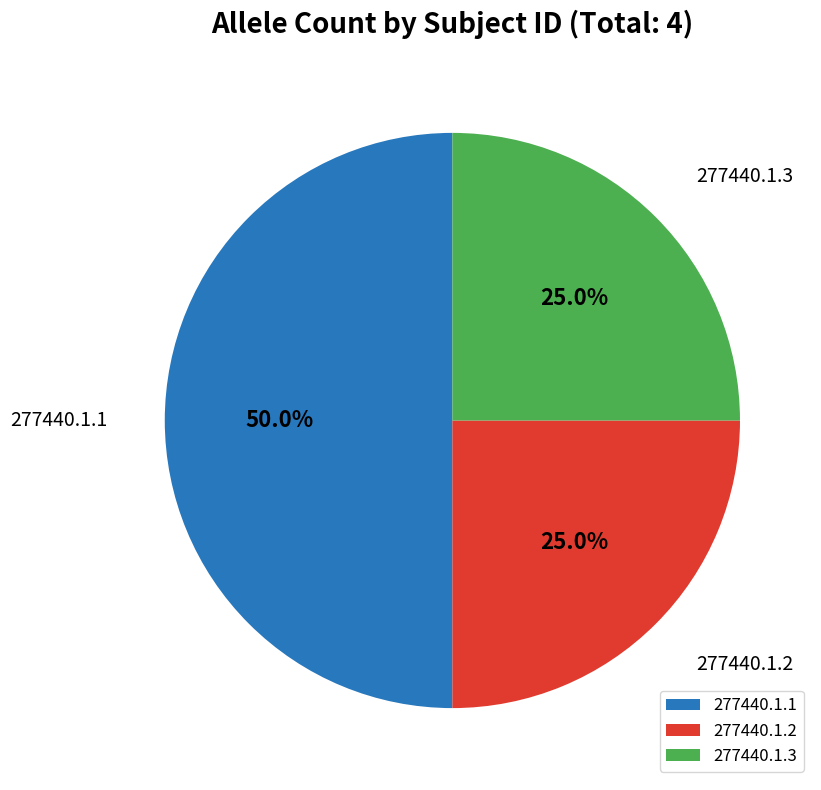

Which category has the biggest portion of the pie?

277440.1.1